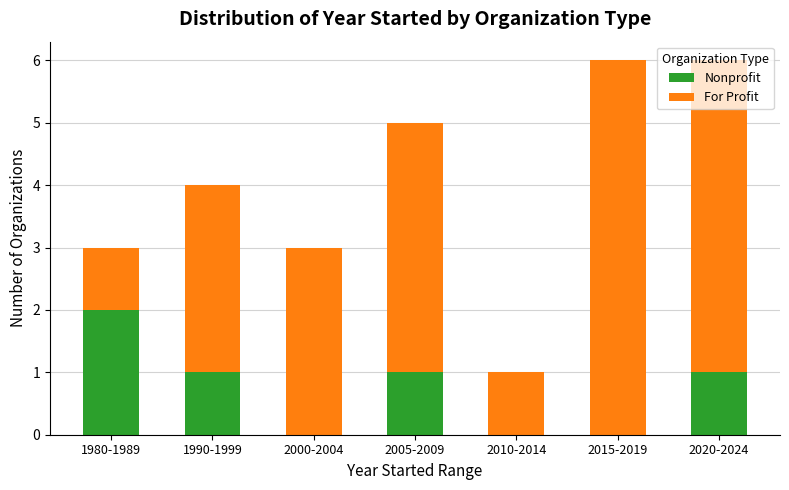

What is the total value across all series at 2000-2004?

3